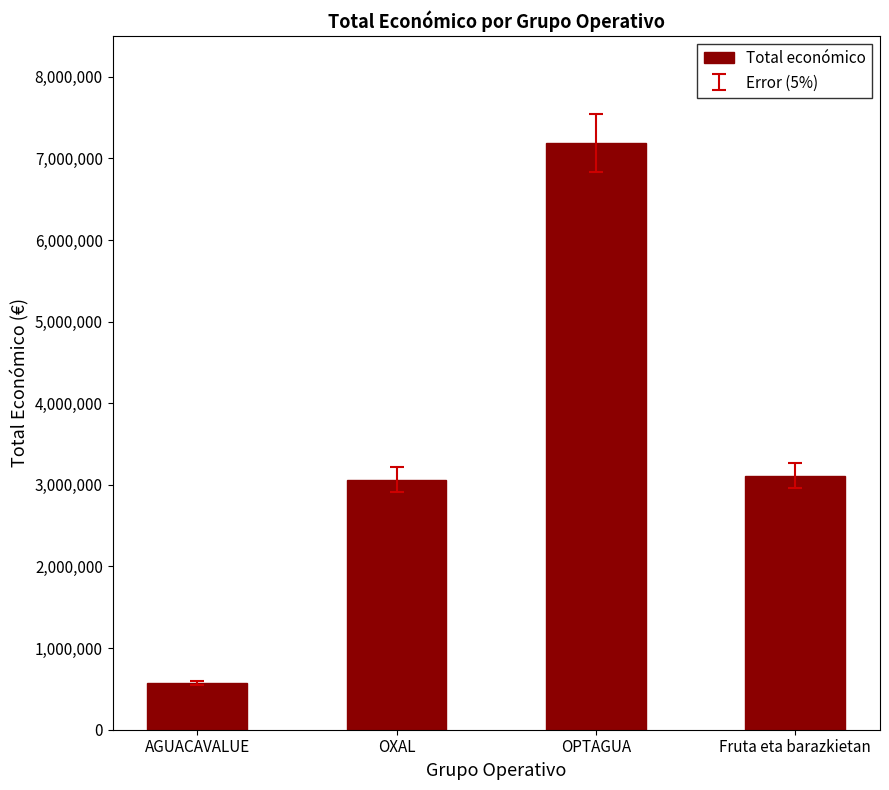

Is it true that the value at OXAL is 4221118?

False